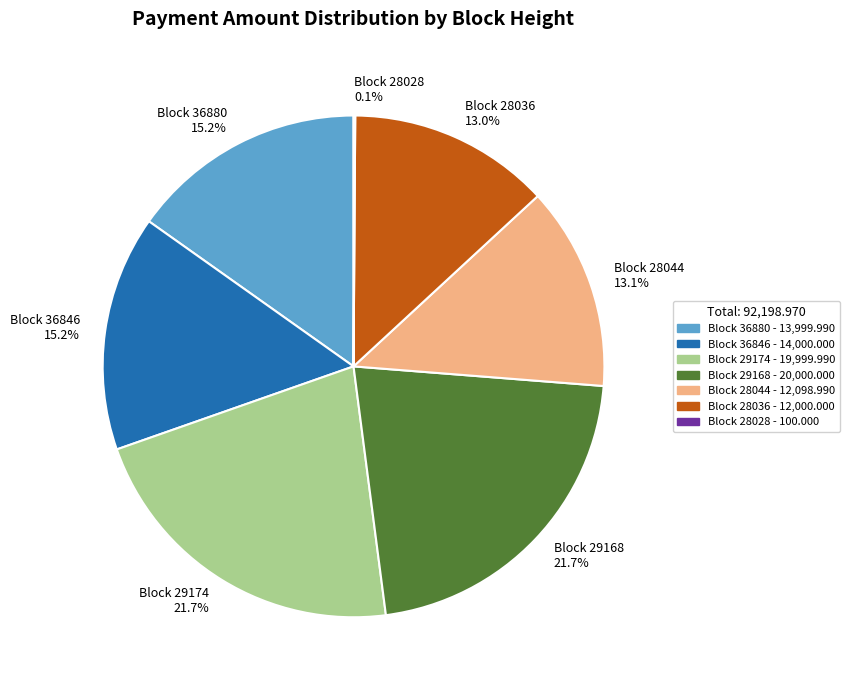

Approximately how many times larger is the value at Block 36846 compared to Block 29174?

0.7